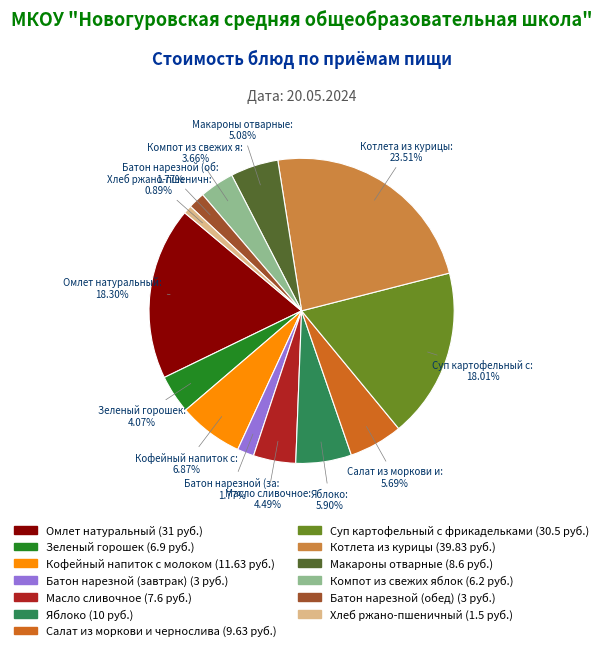

What portion of the pie excludes Кофейный напиток с молоком?

93.1%